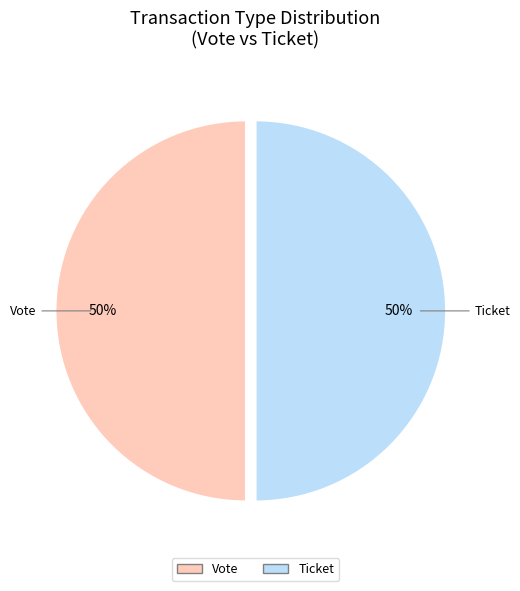

The Ticket slice represents 50% of the pie. True or false?

True